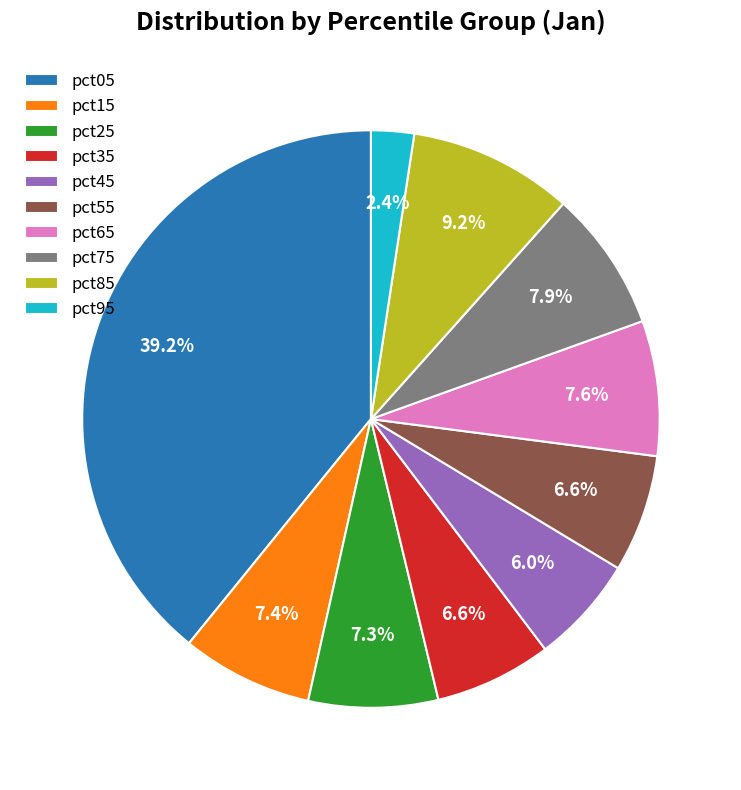

How many slices are in this pie chart?

10